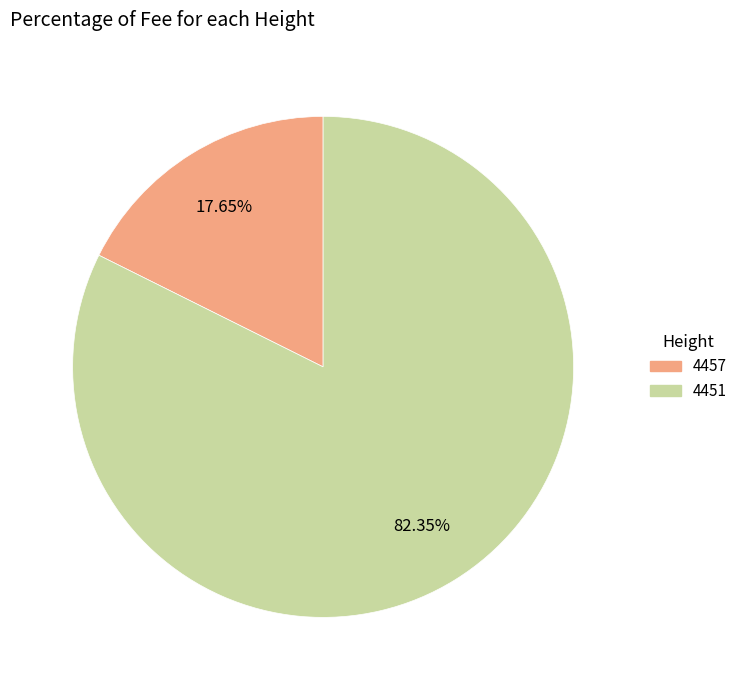

What is the smallest slice in the pie chart?

4457